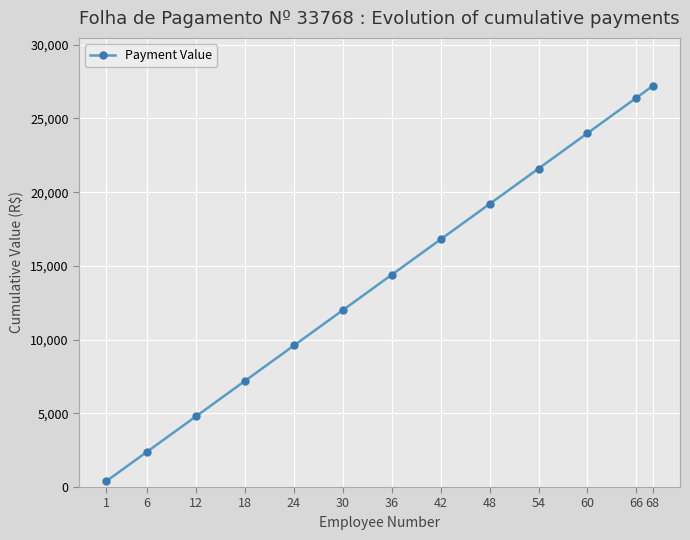

List the labels in order of value, smallest first.

1, 6, 12, 18, 24, 30, 36, 42, 48, 54, 60, 66, 68